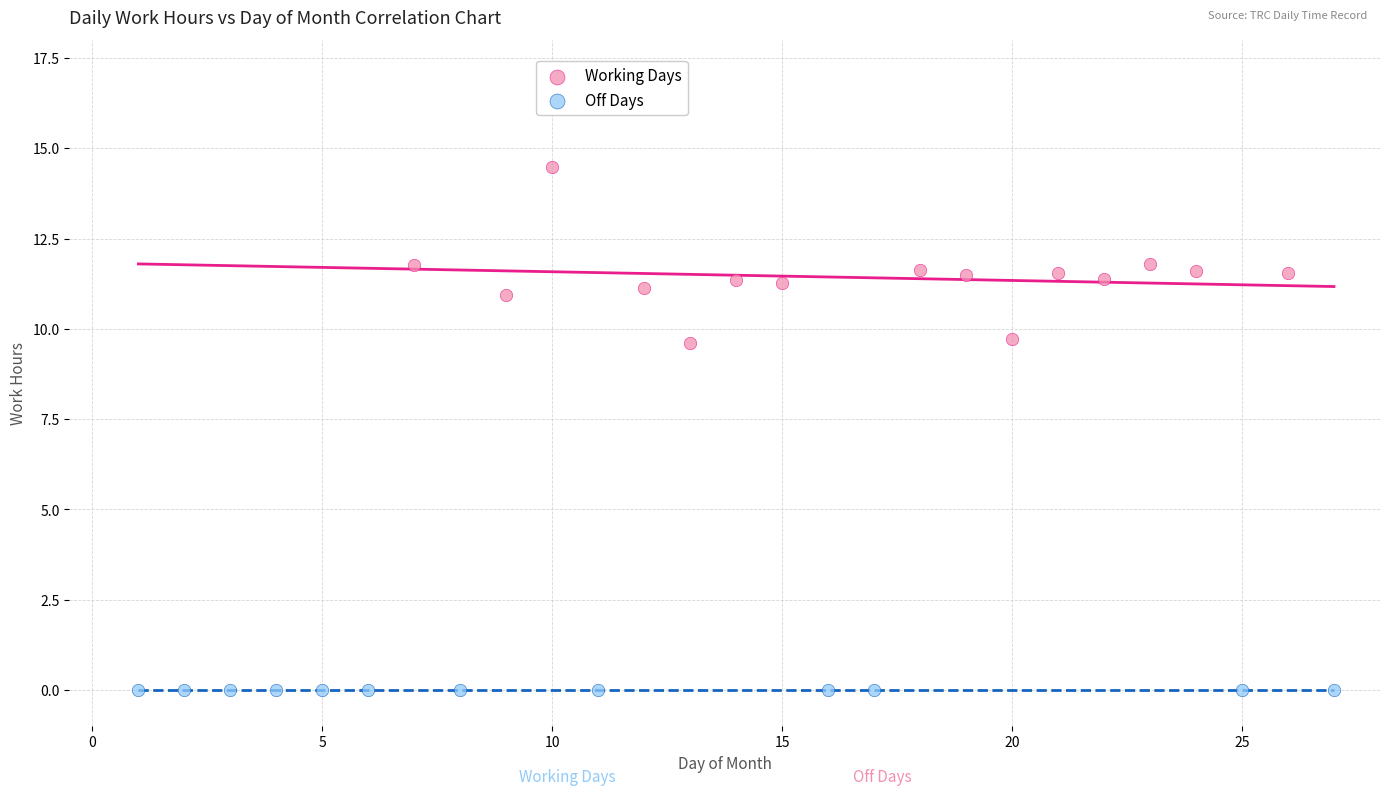

Which series contains the highest Y value?

Working Days